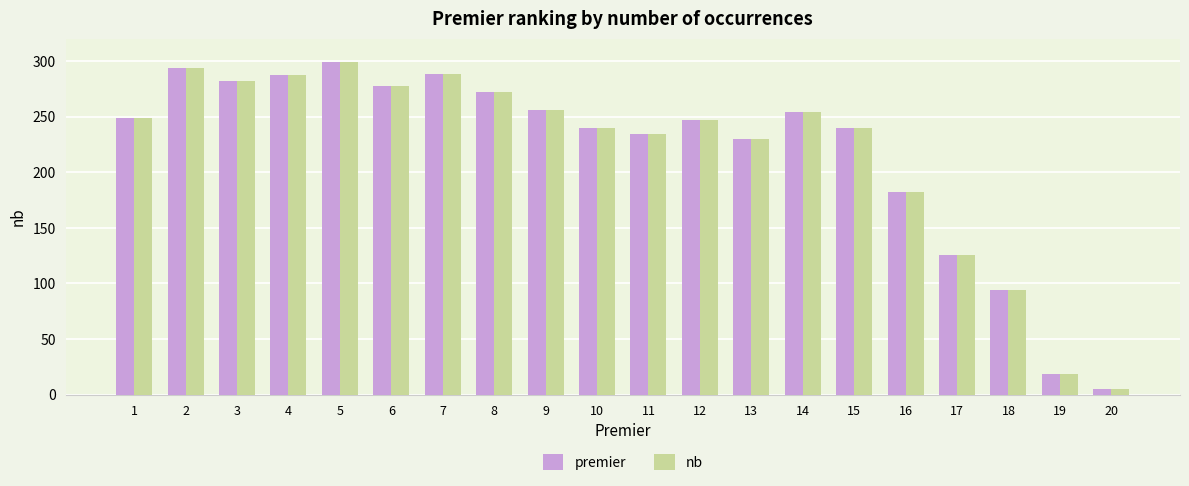

Is it true that nb equals 77 at 7?

False